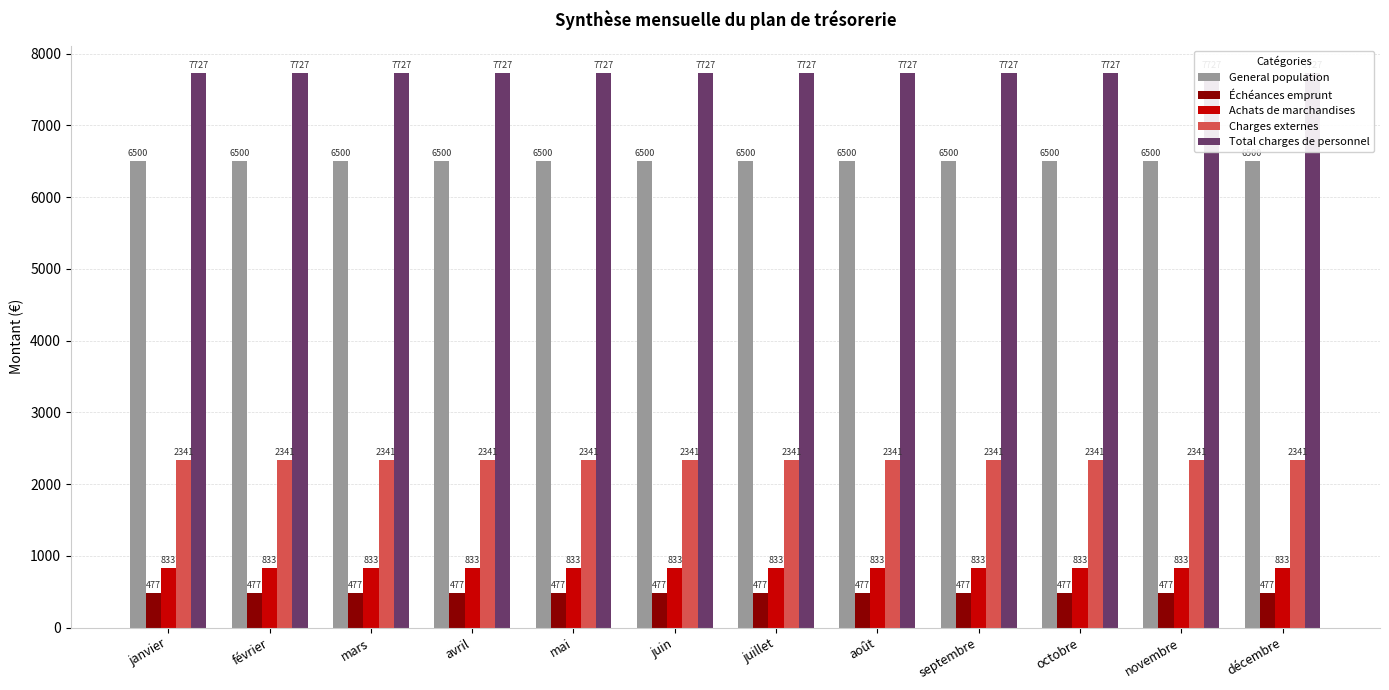

At which category is the sum across all series the highest?

janvier